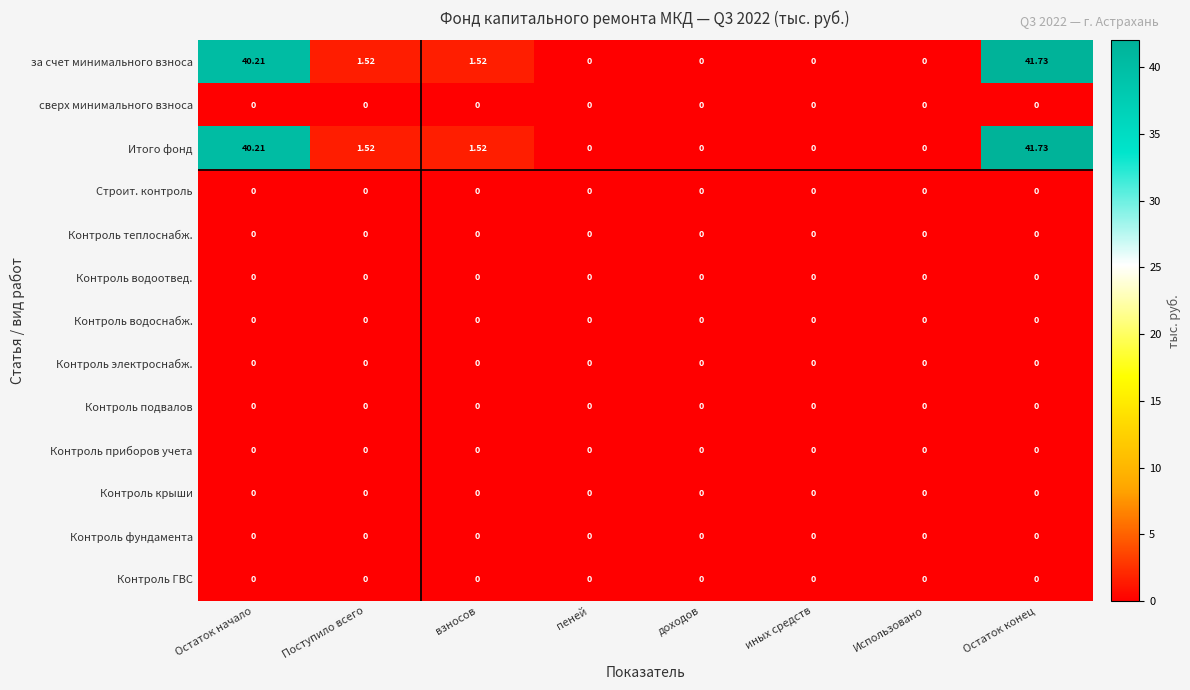

What is the total value across all series at Остаток начало?

80.4